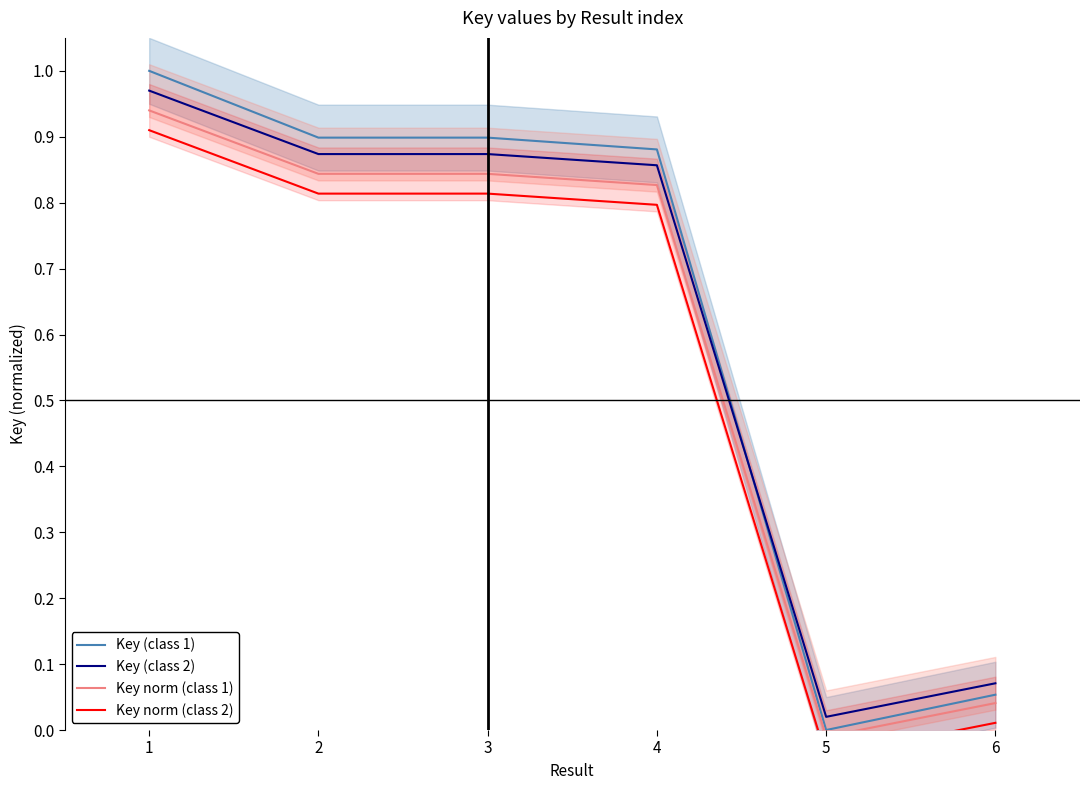

True or false: Key norm (class 1) and Key (class 2) intersect in this chart.

False